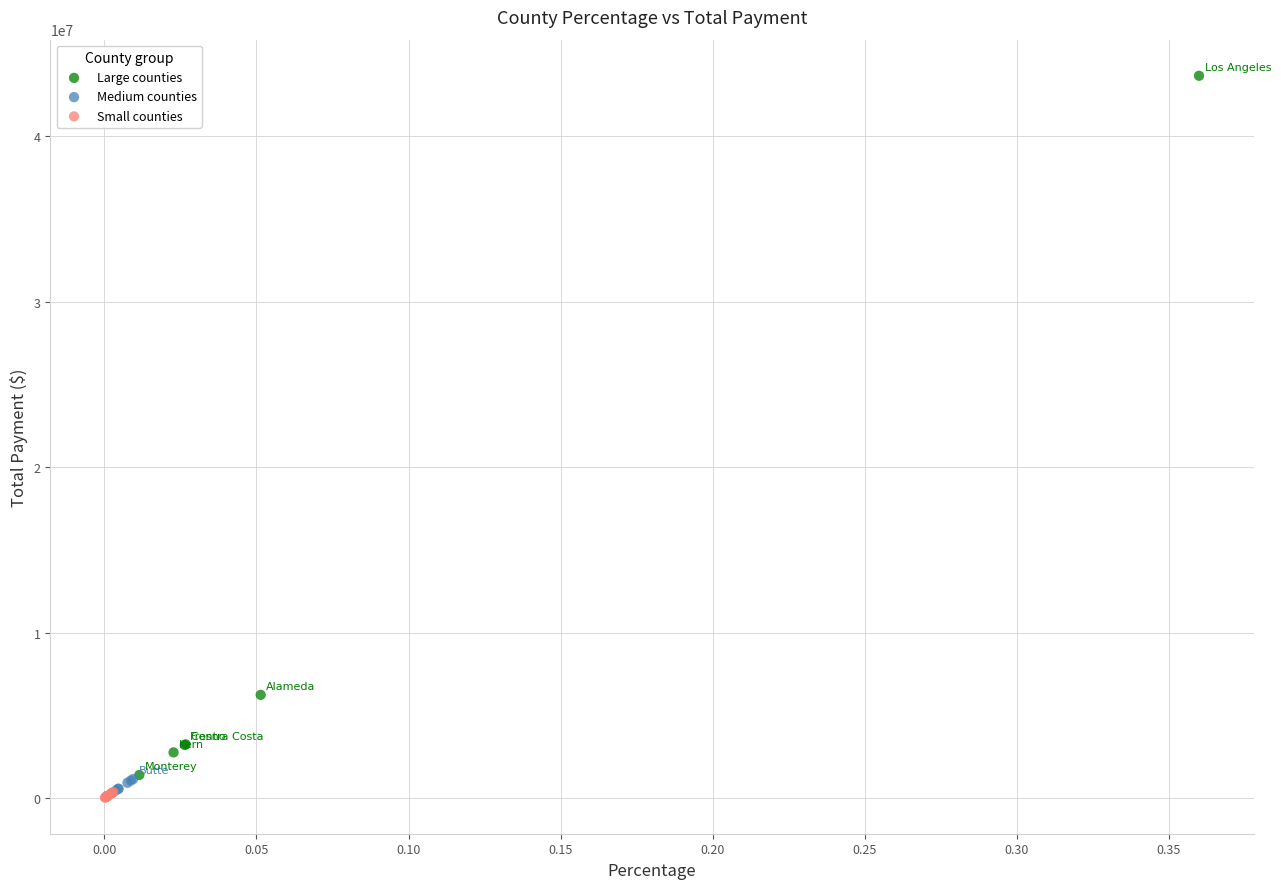

Which series has the largest Y range (max minus min)?

Large counties